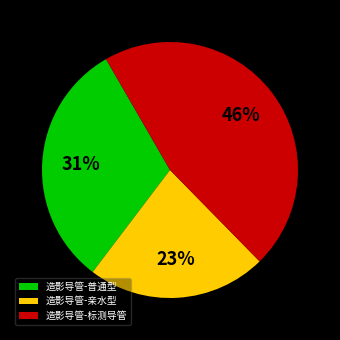

Does any single category account for the majority?

No